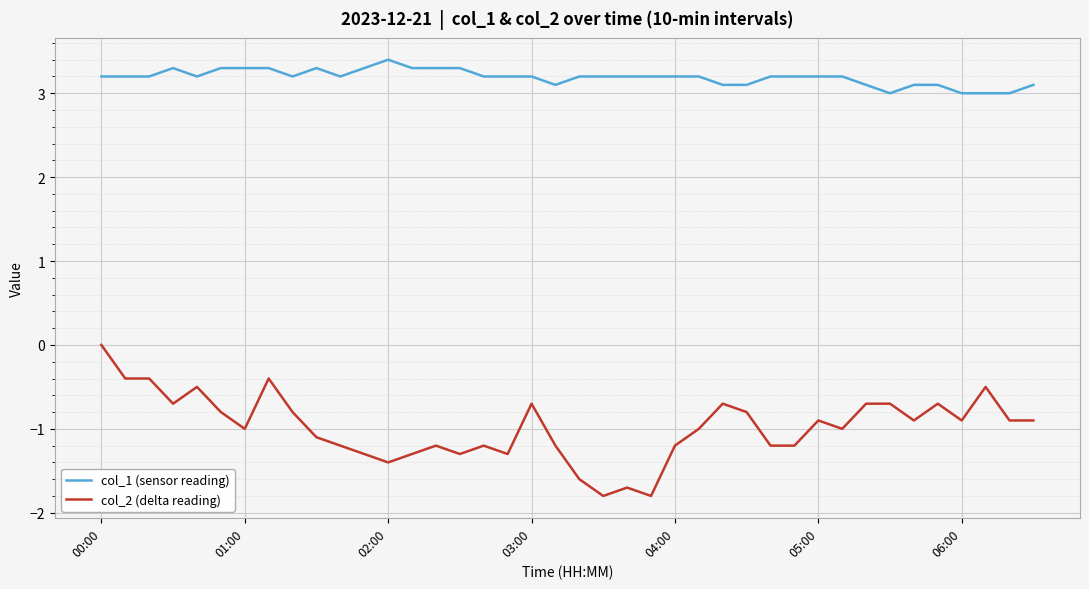

Reading left to right, transcribe all the data shown in this chart.

col_1 (sensor reading): 3.2	3.2	3.2	3.3	3.2	3.3	3.3	3.3	3.2	3.3	3.2	3.3	3.4	3.3	3.3	3.3	3.2	3.2	3.2	3.1	3.2	3.2	3.2	3.2	3.2	3.2	3.1	3.1	3.2	3.2	3.2	3.2	3.1	3.0	3.1	3.1	3.0	3.0	3.0	3.1
col_2 (delta reading): 0.0	-0.4	-0.4	-0.7	-0.5	-0.8	-1.0	-0.4	-0.8	-1.1	-1.2	-1.3	-1.4	-1.3	-1.2	-1.3	-1.2	-1.3	-0.7	-1.2	-1.6	-1.8	-1.7	-1.8	-1.2	-1.0	-0.7	-0.8	-1.2	-1.2	-0.9	-1.0	-0.7	-0.7	-0.9	-0.7	-0.9	-0.5	-0.9	-0.9